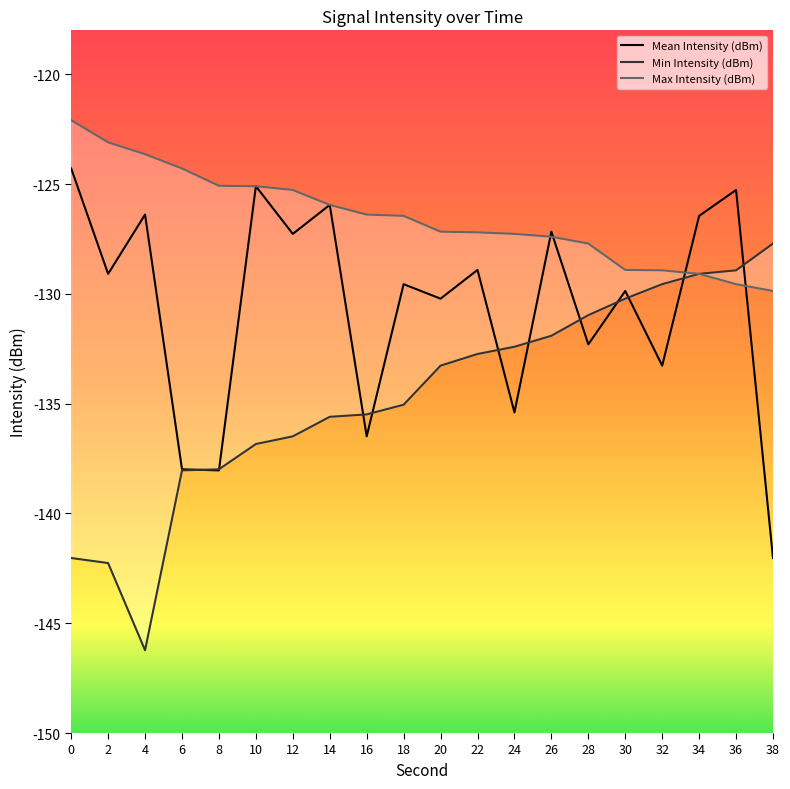

Which series has the largest range (max minus min)?

Min Intensity (dBm)